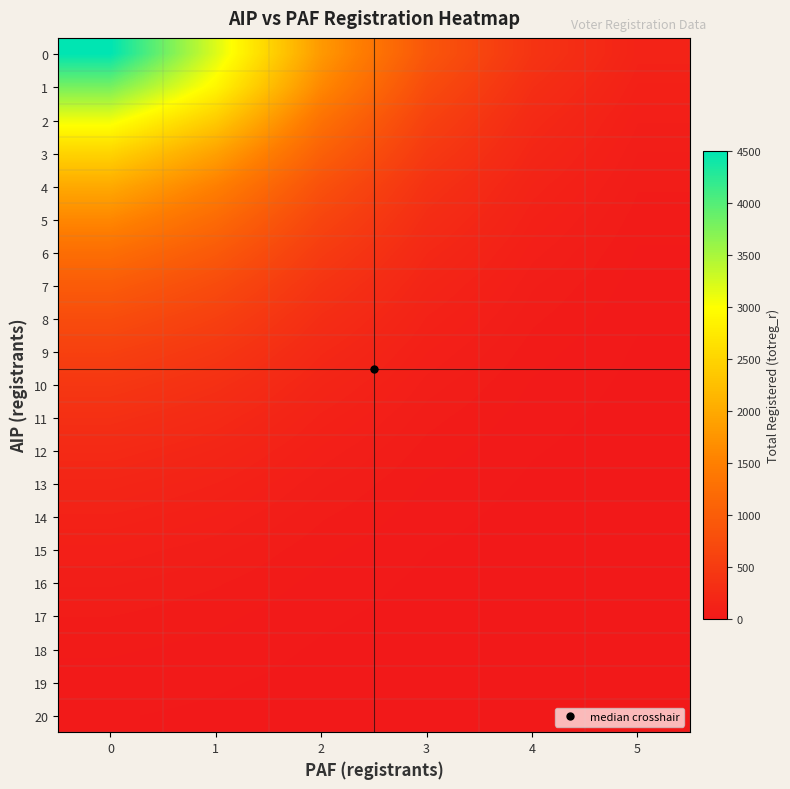

Reading left to right, extract all data points from this chart.

0: 0=4500	1=3200	2=1800	3=900	4=400	5=150
1: 0=3800	1=2900	2=1600	3=750	4=320	5=120
2: 0=3100	1=2400	2=1300	3=600	4=250	5=90
3: 0=2500	1=1900	2=1050	3=480	4=200	5=70
4: 0=2000	1=1500	2=820	3=370	4=155	5=55
5: 0=1600	1=1200	2=650	3=295	4=122	5=43
6: 0=1250	1=950	2=510	3=230	4=95	5=33
7: 0=980	1=740	2=395	3=178	4=73	5=26
8: 0=760	1=575	2=305	3=138	4=57	5=20
9: 0=585	1=442	2=234	3=106	4=43	5=15
10: 0=445	1=336	2=178	3=80	4=33	5=12
11: 0=335	1=253	2=134	3=60	4=25	5=9
12: 0=250	1=189	2=100	3=45	4=19	5=7
13: 0=185	1=140	2=74	3=33	4=14	5=5
14: 0=137	1=104	2=55	3=25	4=10	5=4
15: 0=100	1=76	2=40	3=18	4=7	5=3
16: 0=73	1=55	2=29	3=13	4=5	5=2
17: 0=53	1=40	2=21	3=10	4=4	5=1
18: 0=38	1=29	2=15	3=7	4=3	5=1
19: 0=27	1=20	2=11	3=5	4=2	5=1
20: 0=19	1=14	2=8	3=3	4=1	5=0